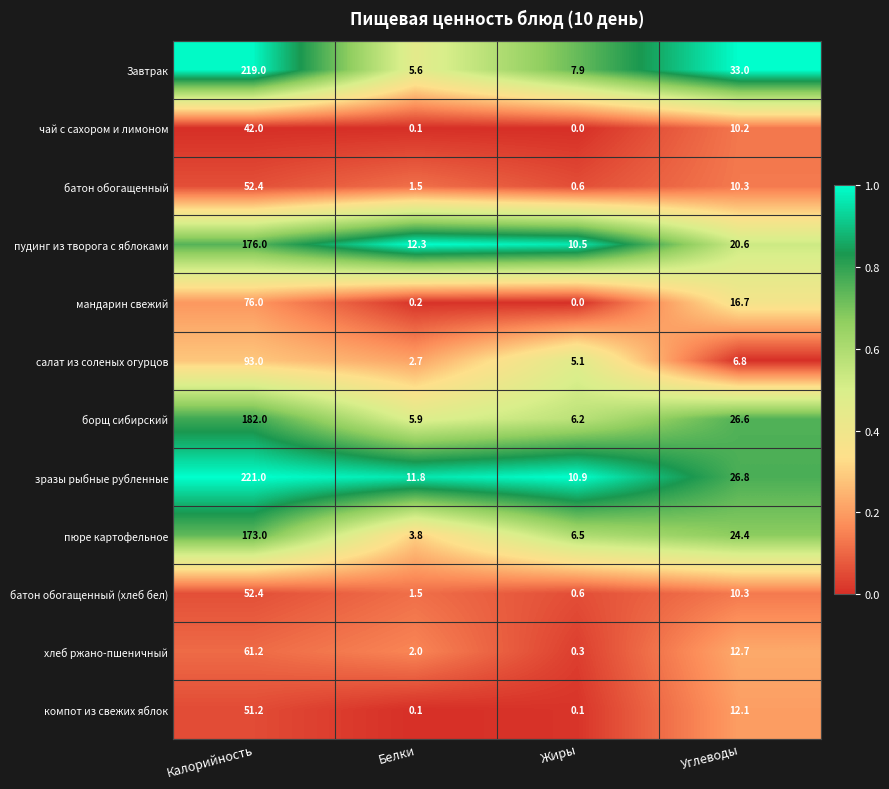

The value of мандарин свежий at Калорийность is 76.0. True or false?

True